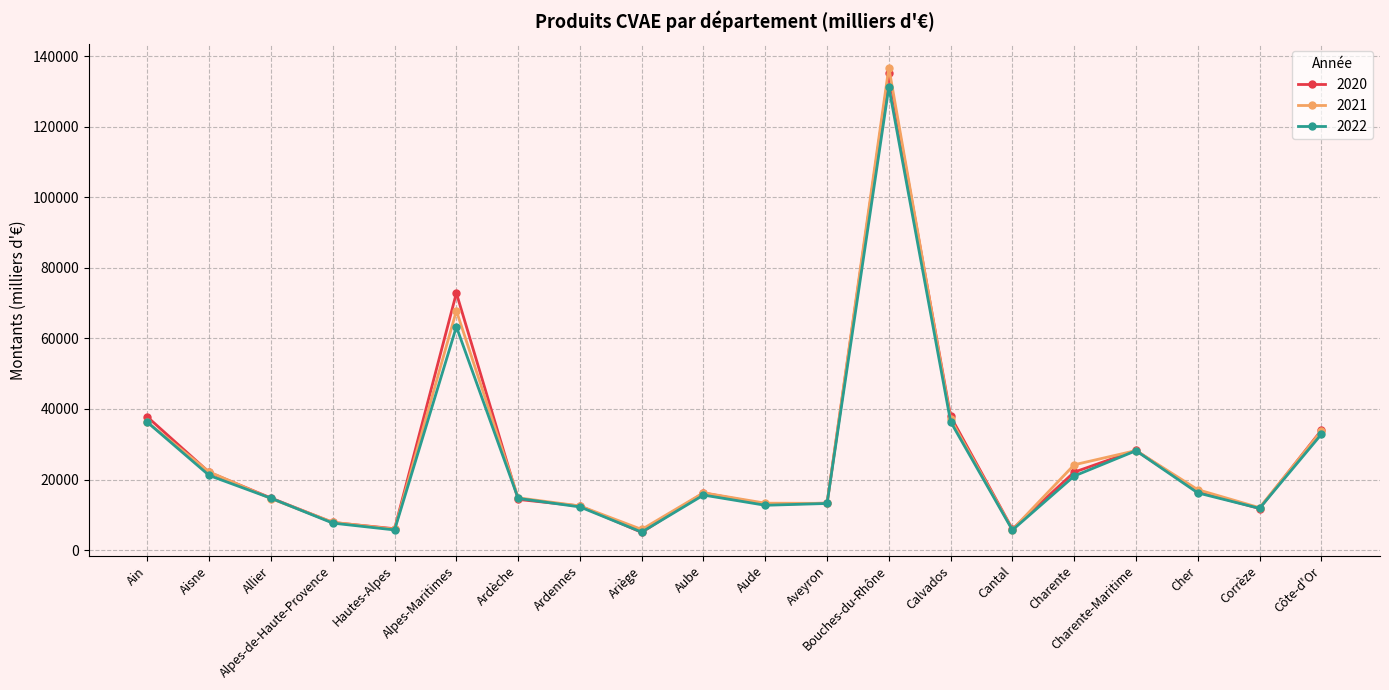

Is it true that 2022 equals 100039.2 at Alpes-Maritimes?

False